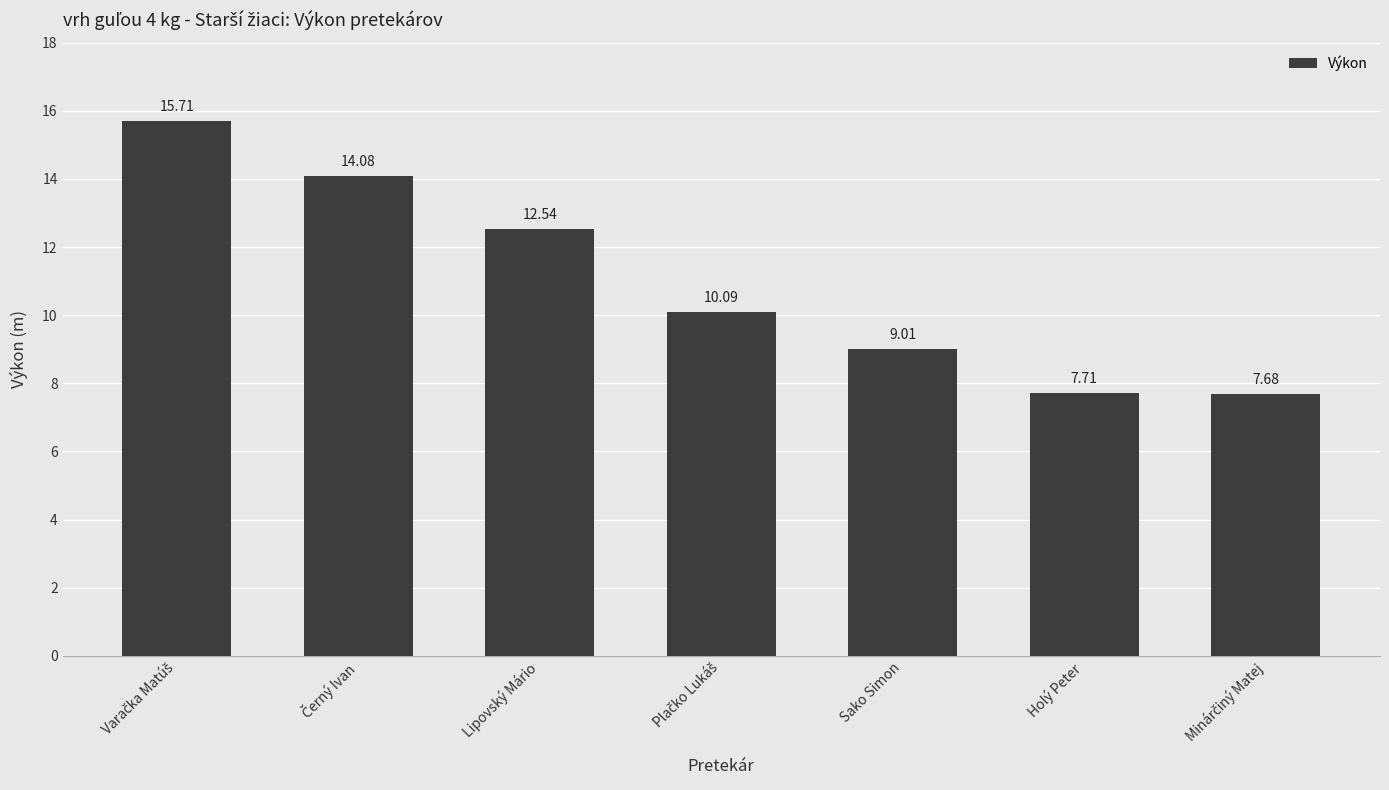

What is the label of the 6th bar from the left?

Holý Peter